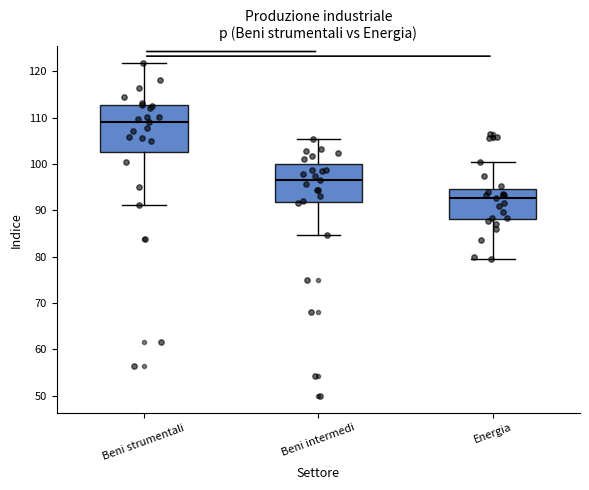

Reading left to right, transcribe this box plot: for each box, give where its median line is, the range the box spans, and where its two whiskers end, as read against the y-axis. The values are not printed on the chart, so give them approximately, as read against the axis.

Beni strumentali: median 109, box 103 to 113, whiskers 91 to 122
Beni intermedi: median 97, box 92 to 100, whiskers 85 to 106
Energia: median 93, box 88 to 95, whiskers 80 to 101